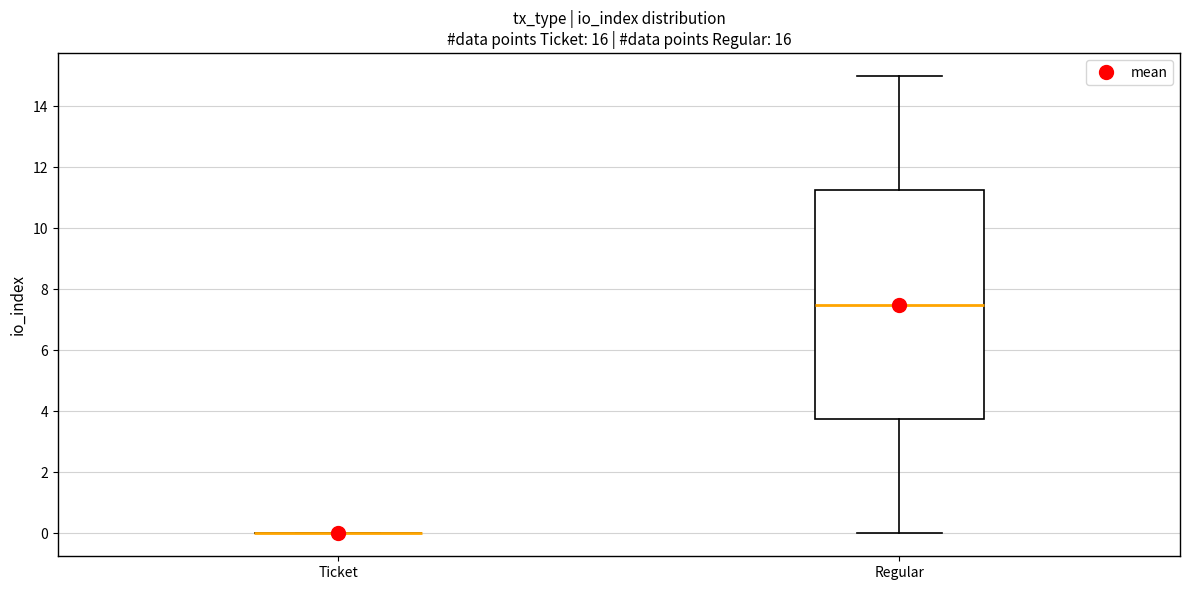

Where does the median line of the box for Regular sit on the y-axis? The values are not printed on the chart, so give them approximately, as read against the axis.

7.6